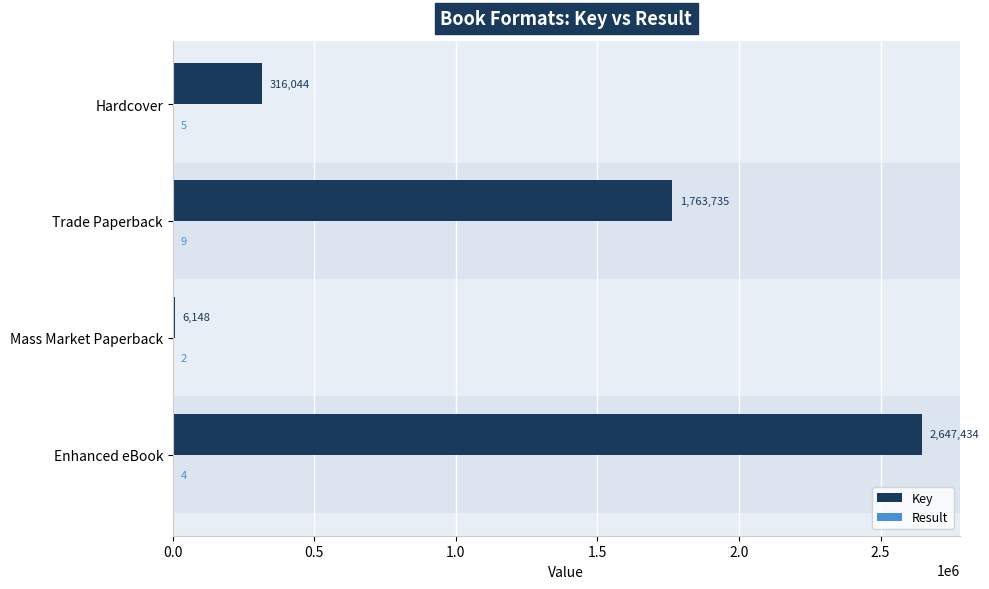

The Key series shows 1763735 at Trade Paperback. True or false?

True